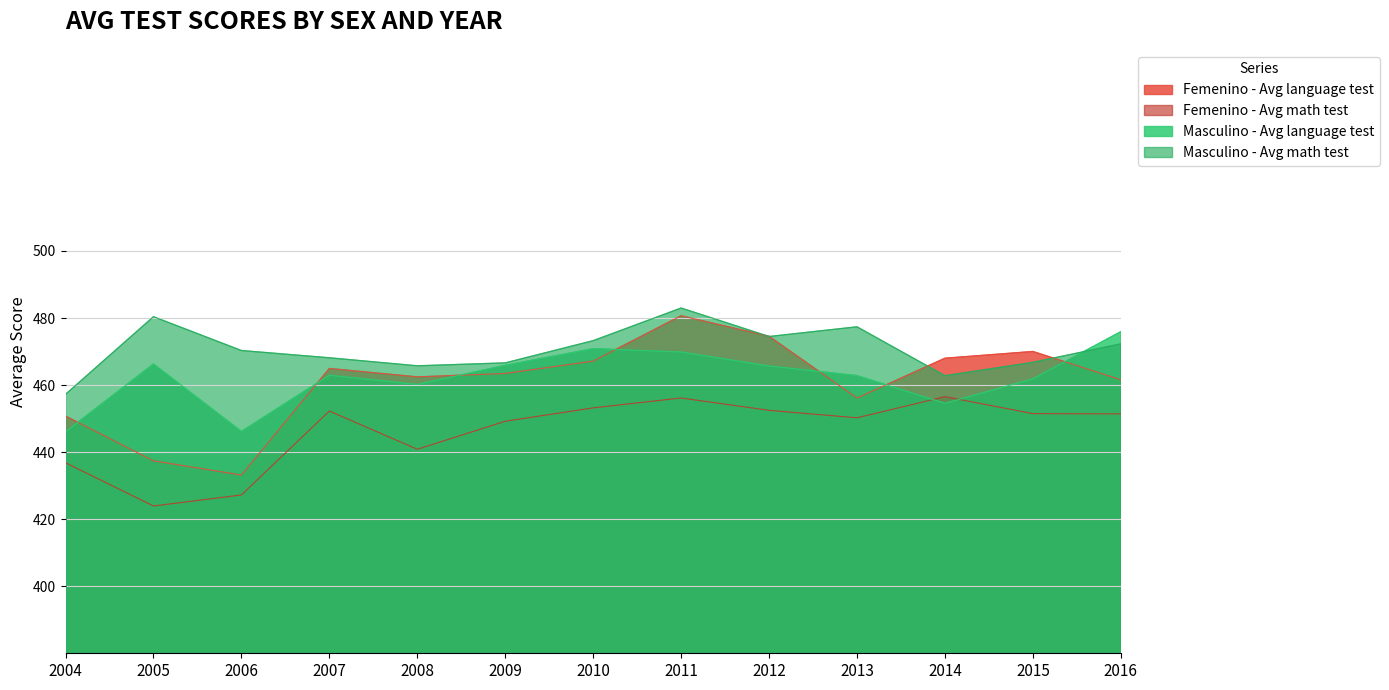

At which category does Masculino - Avg math test reach its first local peak?

2005